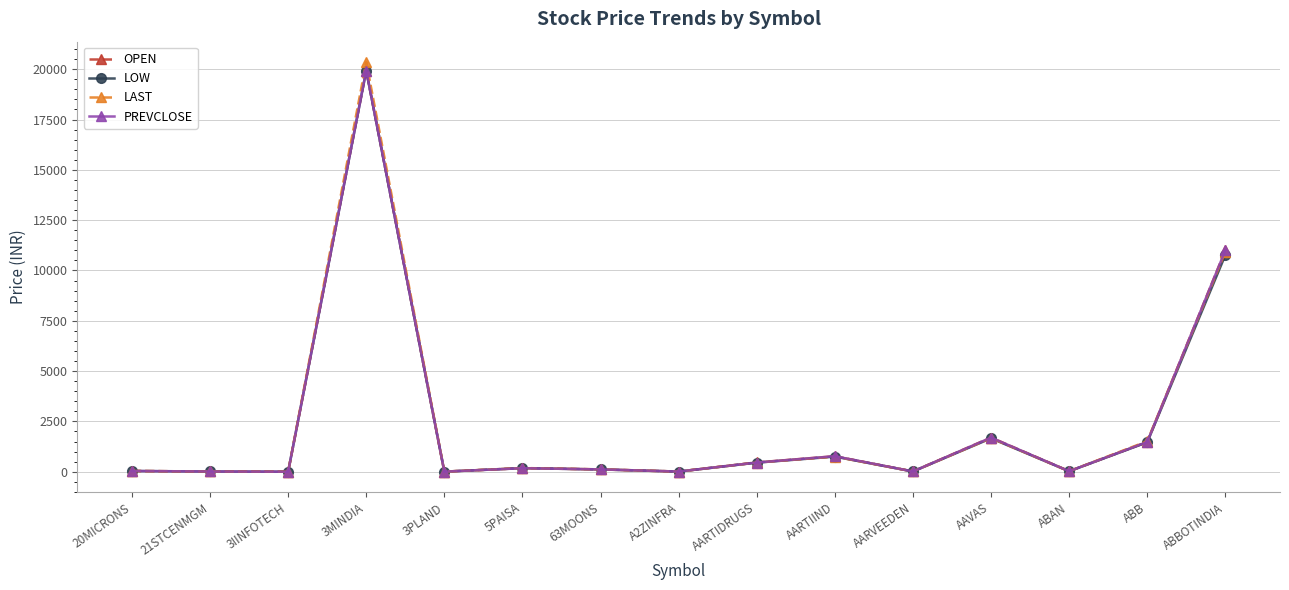

Is it true that LAST equals 1515.1 at ABB?

True